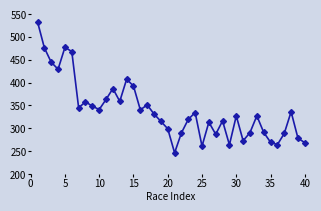

What is the value of the 17th point from the left?

351.2